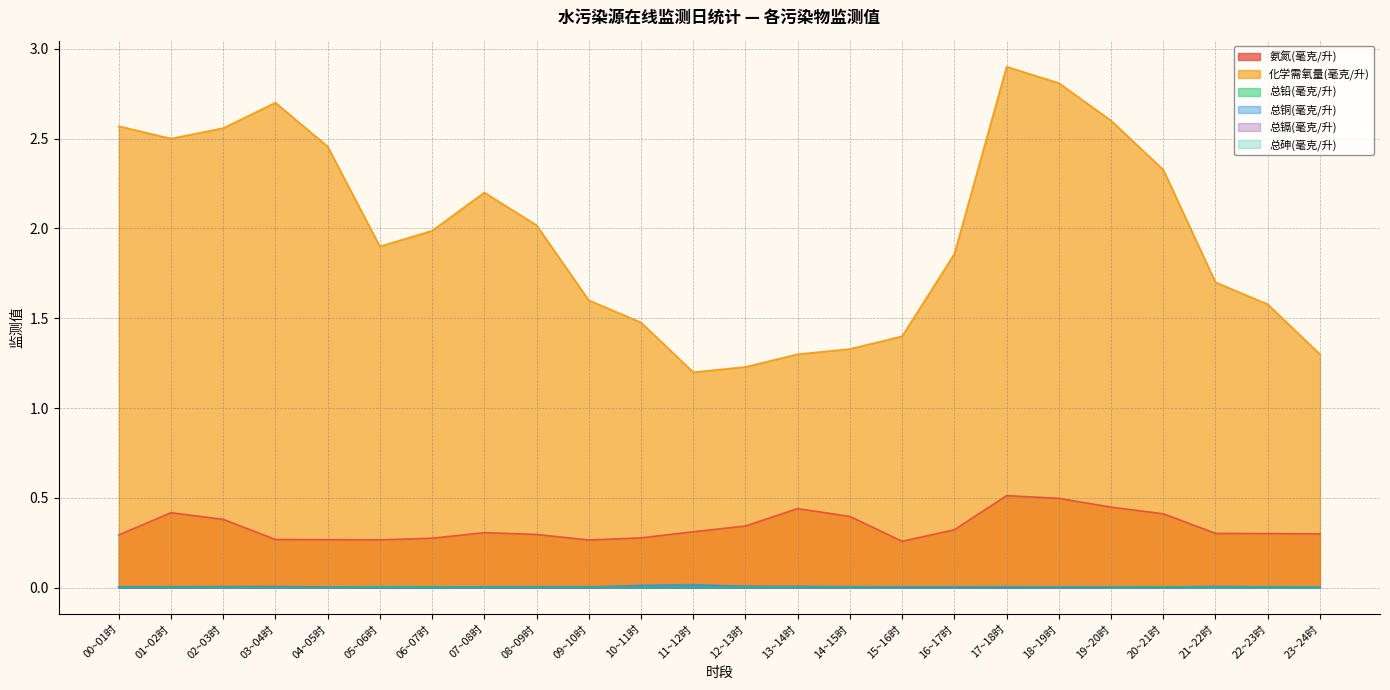

True or false: 总铅(毫克/升) and 化学需氧量(毫克/升) cross at least once.

False